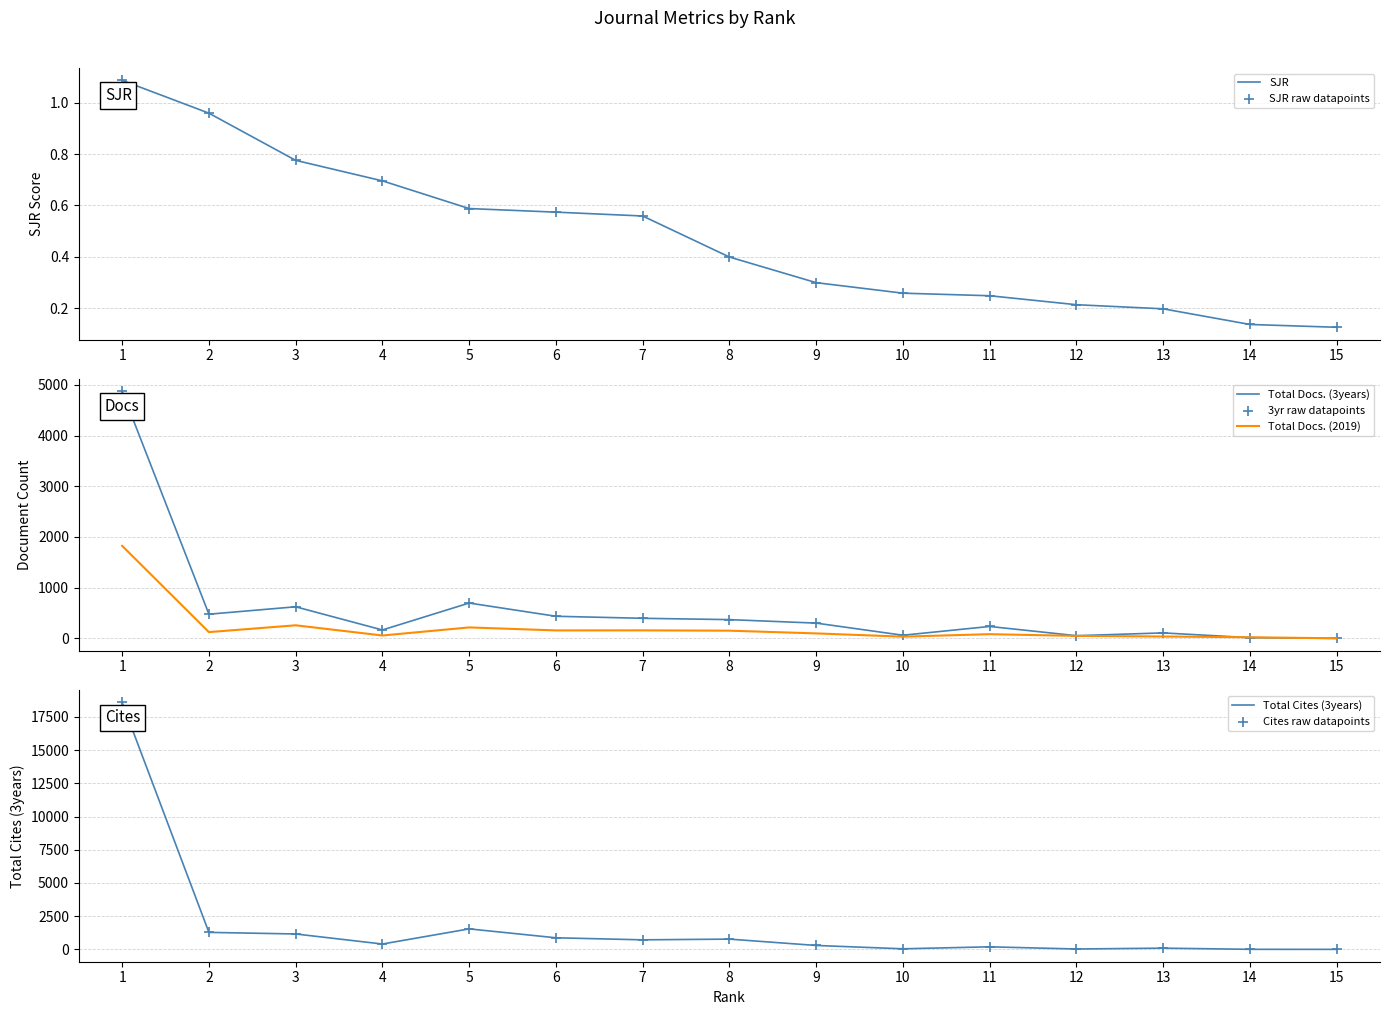

What are all the series names shown in the legend?

SJR, Total Docs. (2019), Total Docs. (3years), Total Cites (3years)